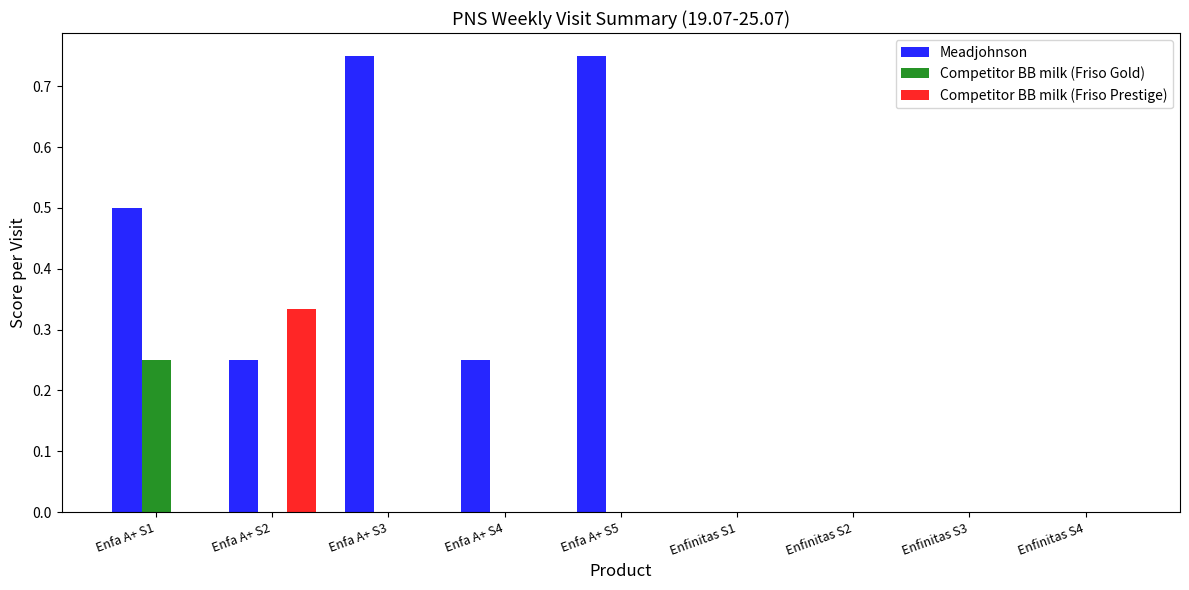

Which series changed the most between Enfa A+ S2 and Enfa A+ S3?

Meadjohnson